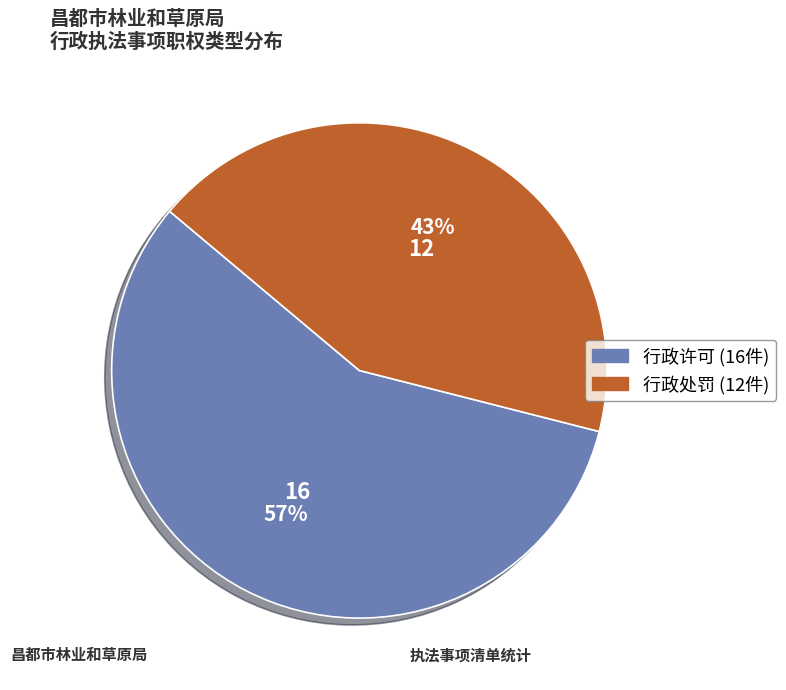

To the nearest percent, what percentage of the pie is 行政许可?

57%